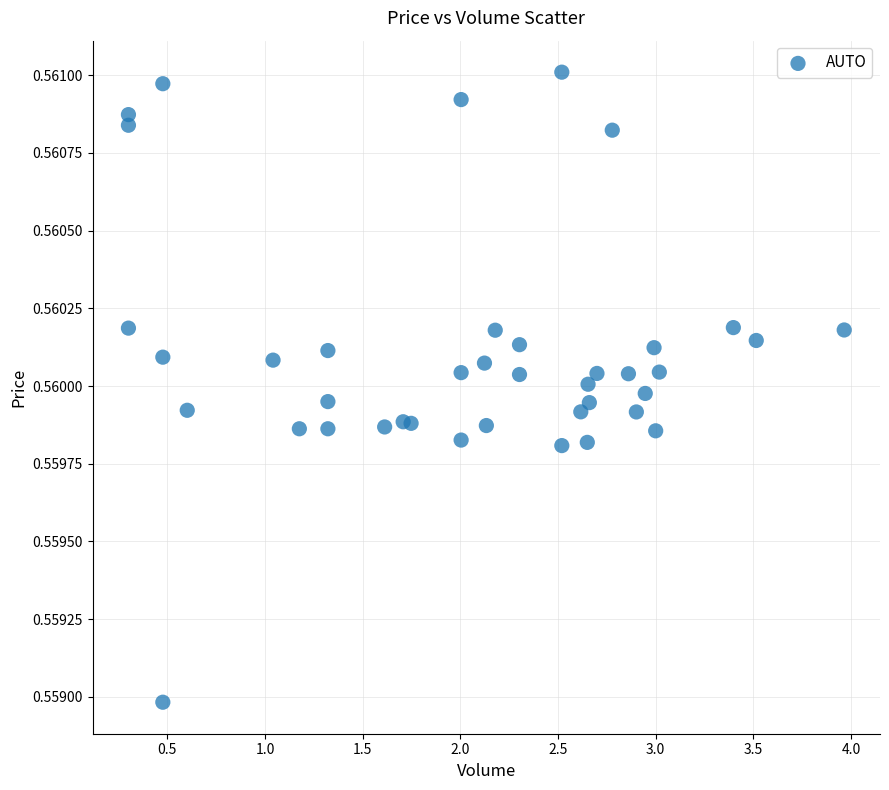

How many data points are displayed?

40